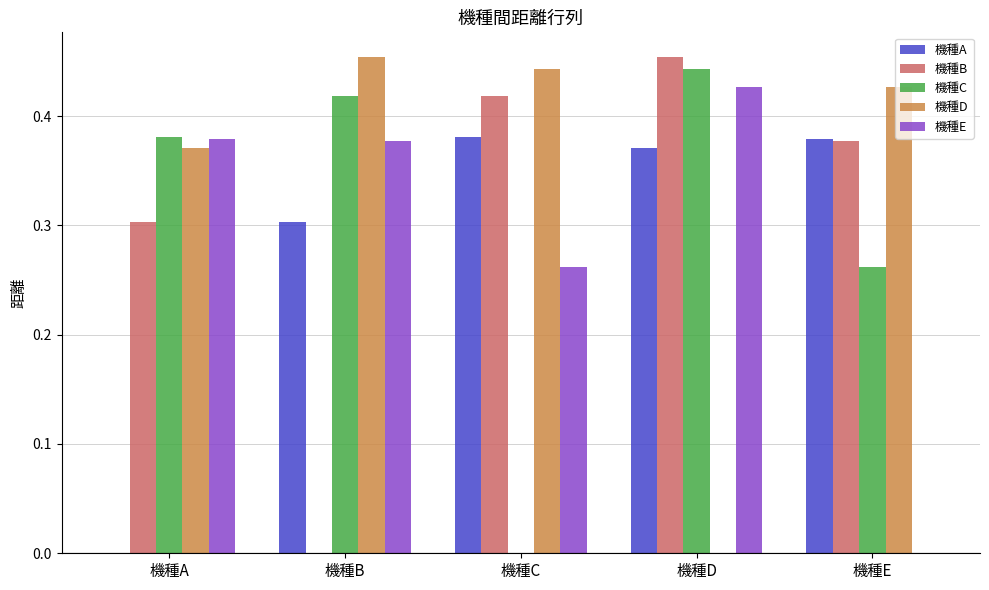

What is the sum of all 機種C values?

1.5